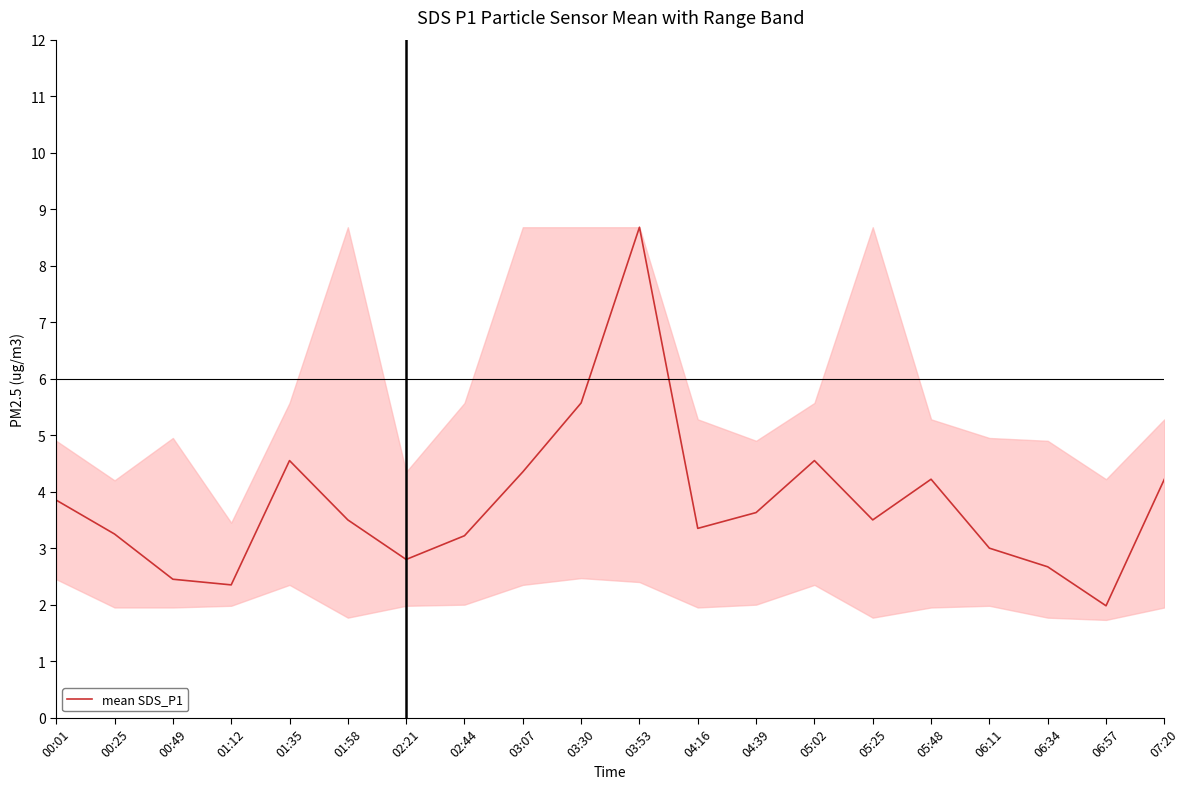

True or false: the data shows 2.8 at 02:21.

True